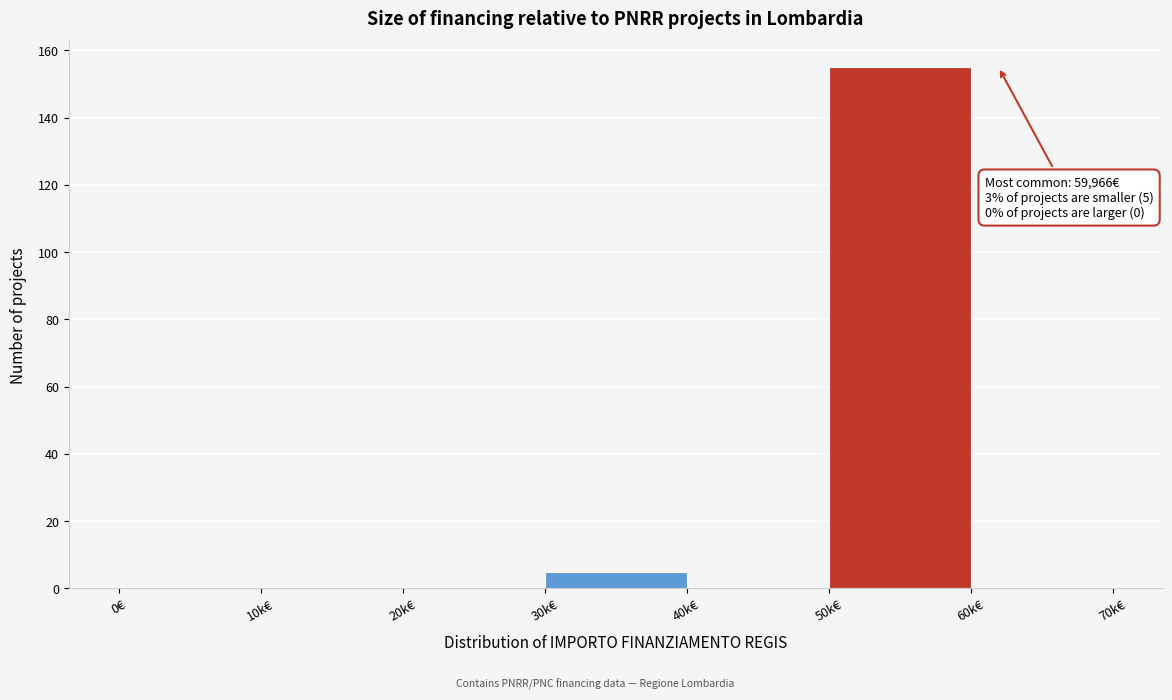

Reading left to right, extract all data points from this chart.

0€=0	10k€=0	20k€=0	30k€=5	40k€=0	50k€=155	60k€=0